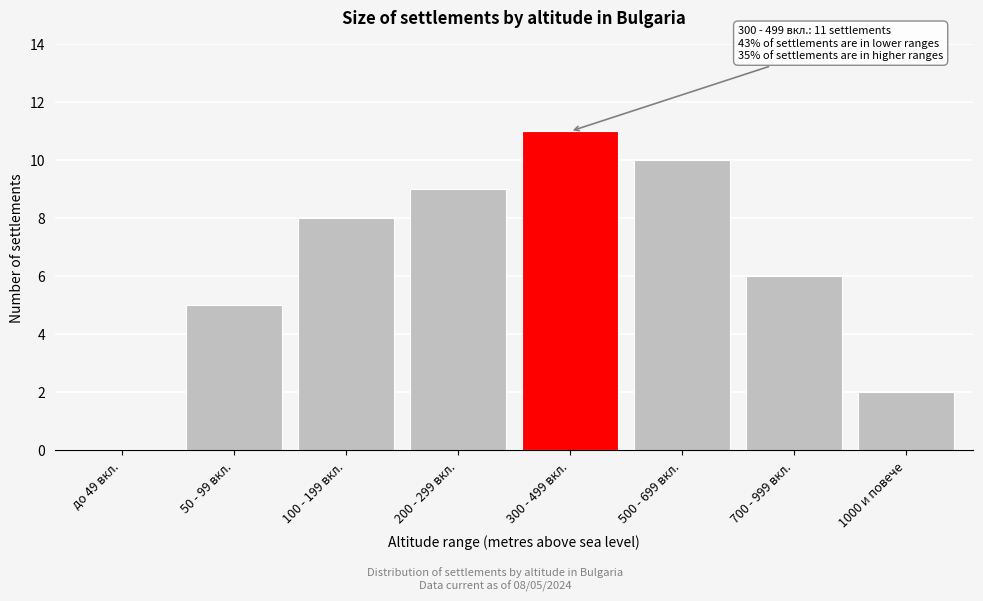

Reading right to left, what are all the values shown in this chart?

1000 и повече=2	700 - 999 вкл.=6	500 - 699 вкл.=10	300 - 499 вкл.=11	200 - 299 вкл.=9	100 - 199 вкл.=8	50 - 99 вкл.=5	до 49 вкл.=0